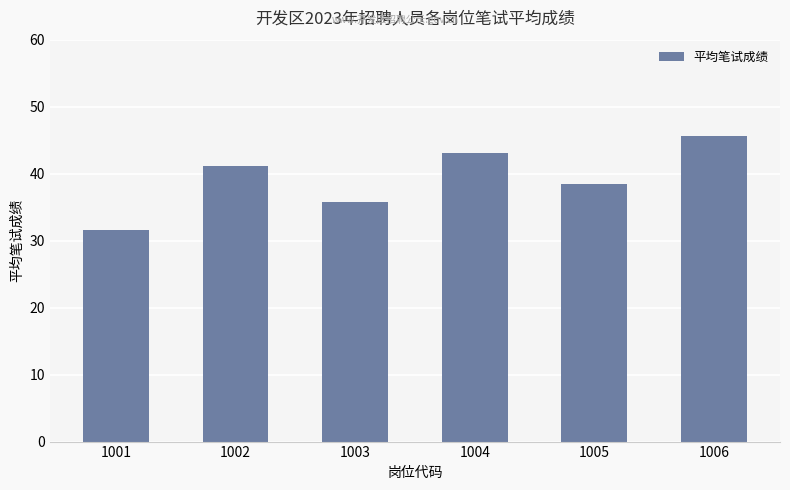

At which label is the value closest to 38?

1005